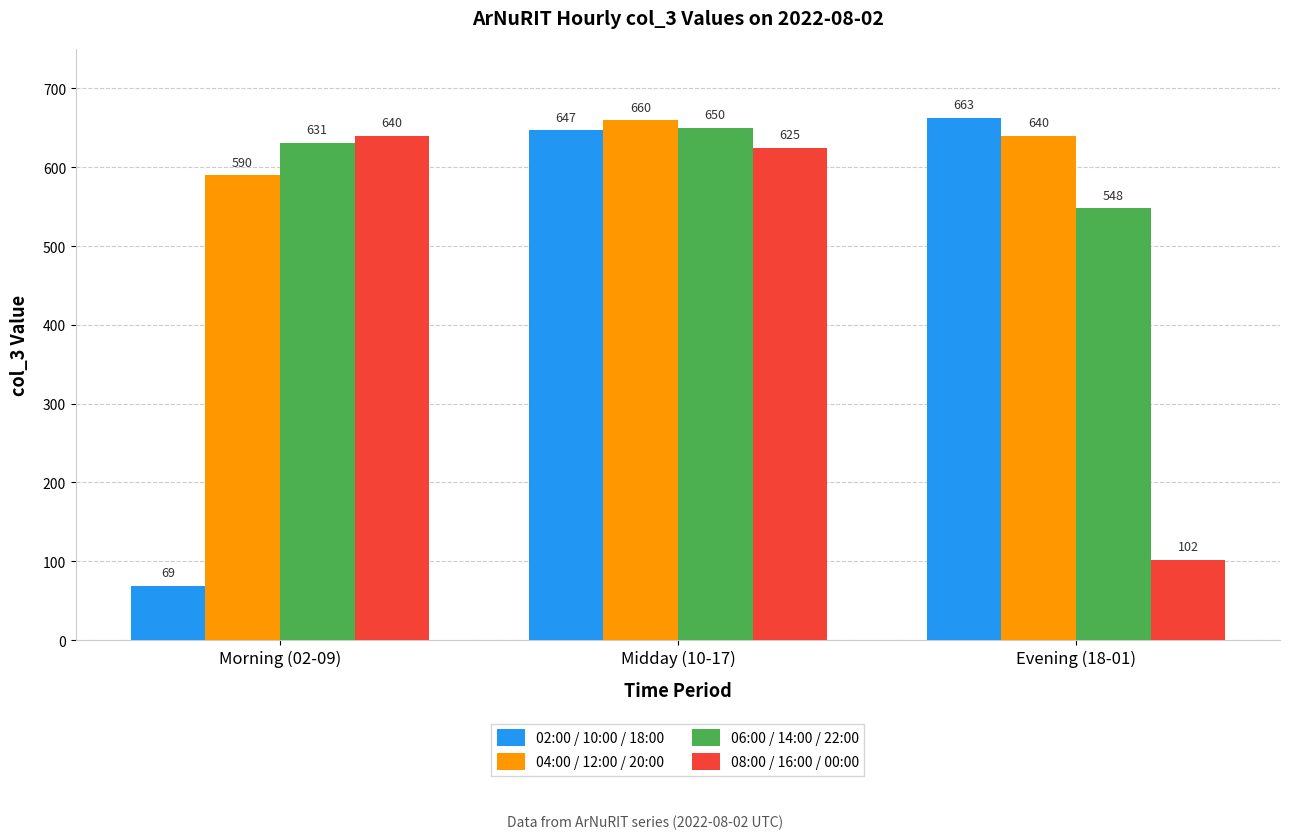

What is the maximum value shown in the chart?

663